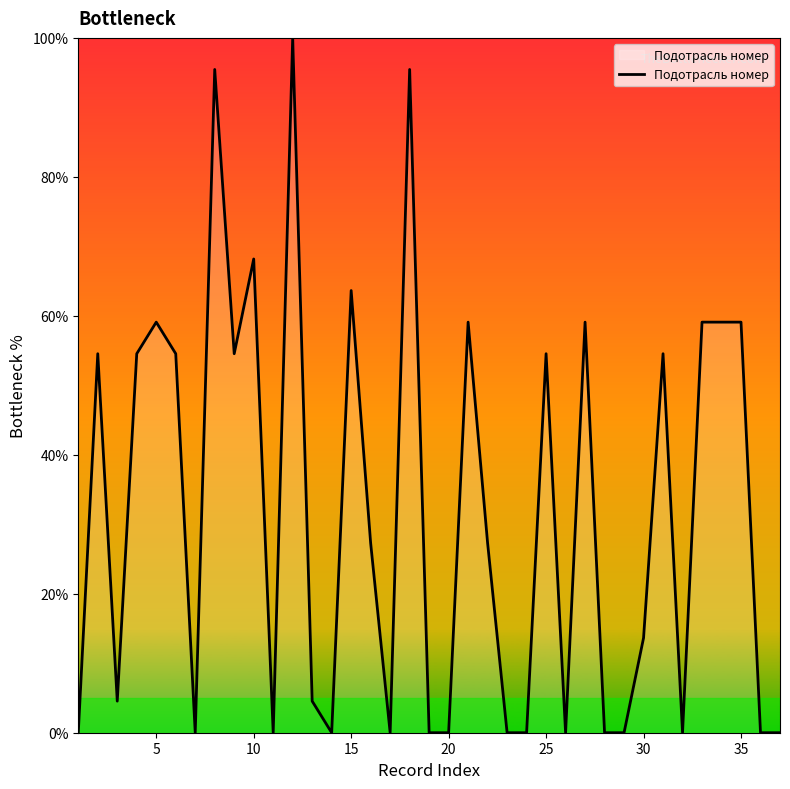

What is the maximum value shown in the chart?

100.0